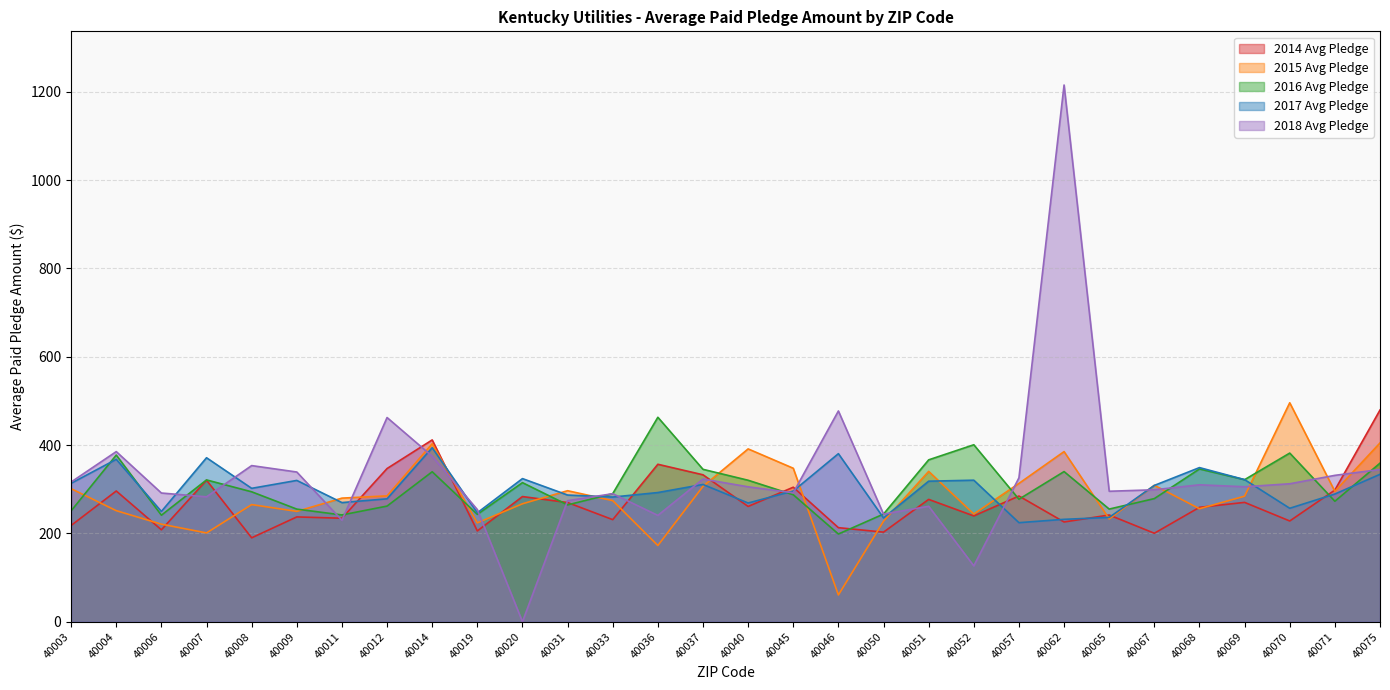

What is the difference between the maximum and second lowest values in the 2014 Avg Pledge series?

279.1